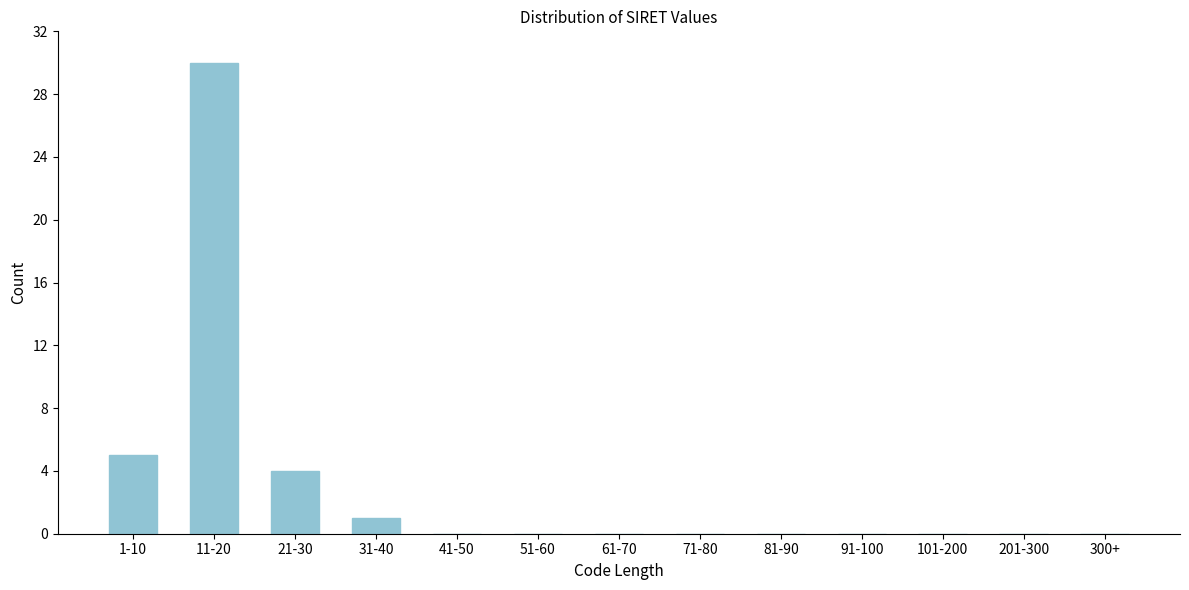

Reading left to right, what are all the values shown in this chart?

1-10=5	11-20=30	21-30=4	31-40=1	41-50=0	51-60=0	61-70=0	71-80=0	81-90=0	91-100=0	101-200=0	201-300=0	300+=0